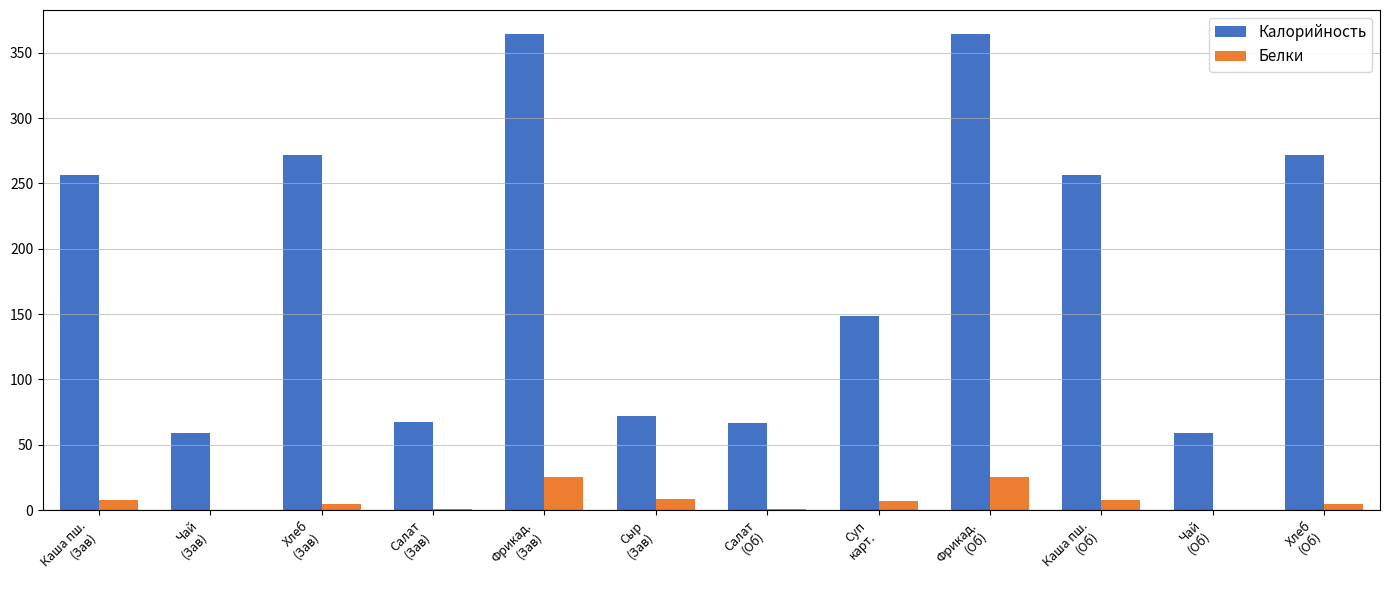

What is the maximum value for Калорийность?

364.5